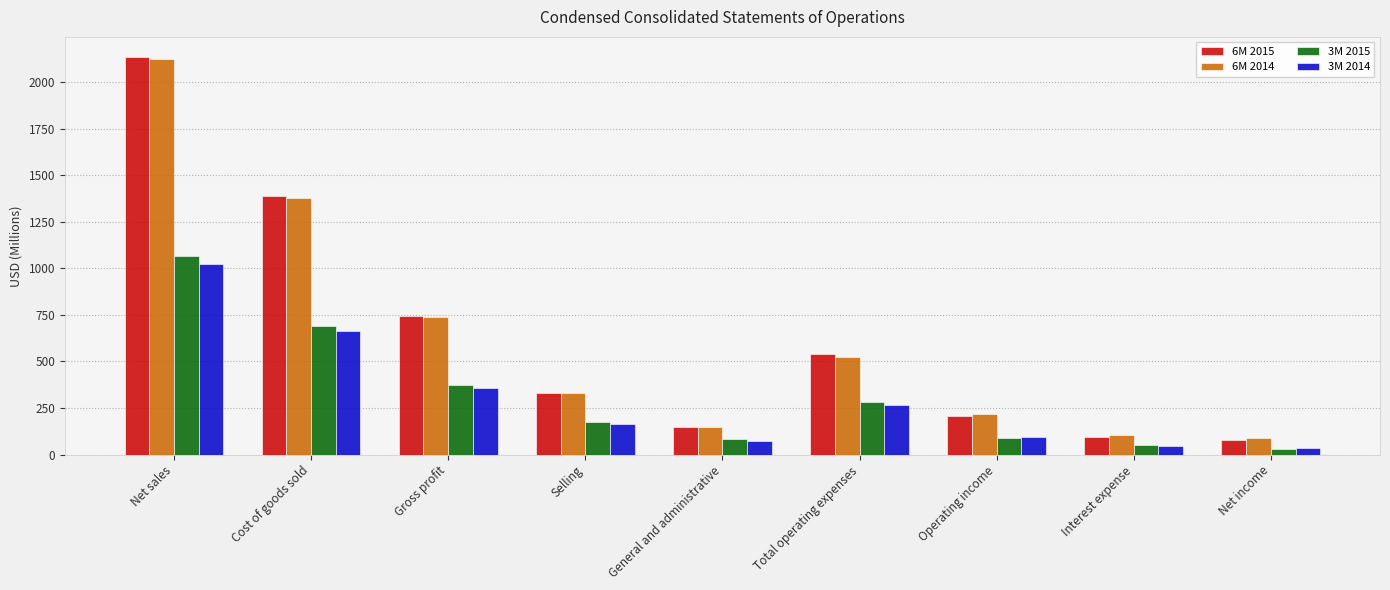

What is the total value across all series at Gross profit?

2220.0